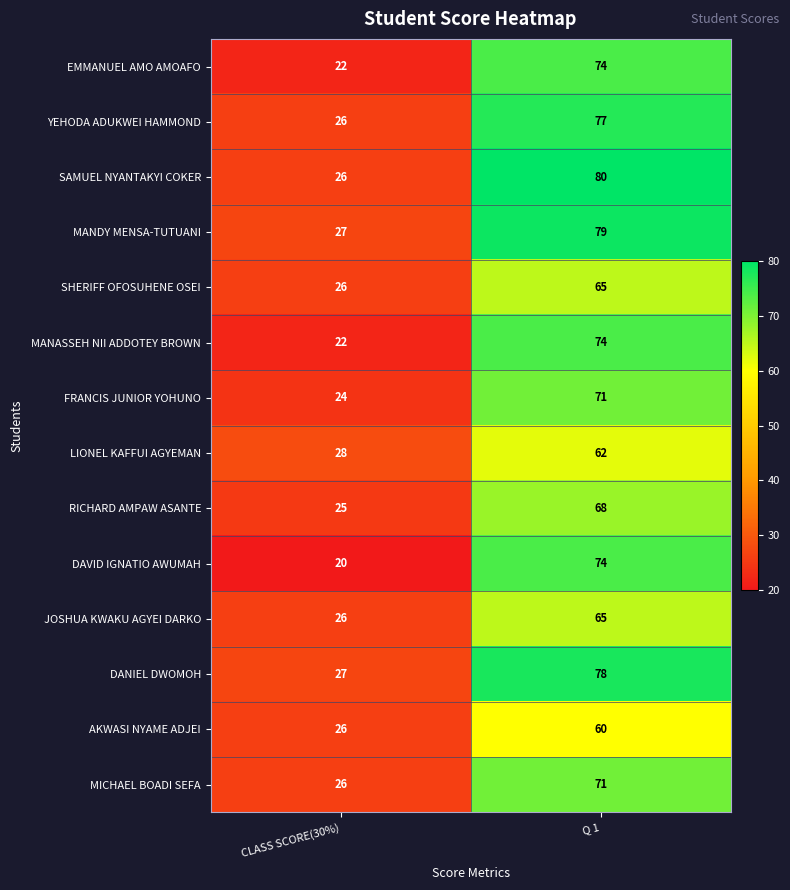

What is the greatest value displayed?

80